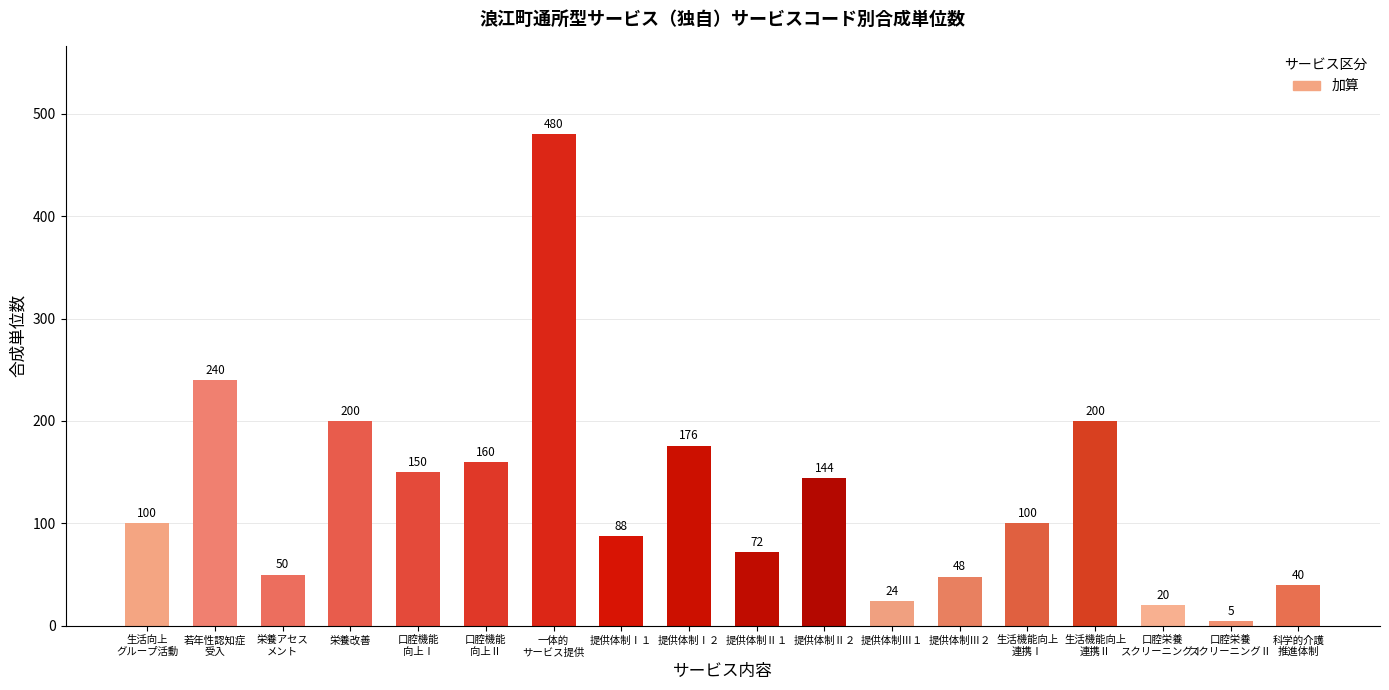

What is the approximate value at 提供体制Ⅰ１?

88